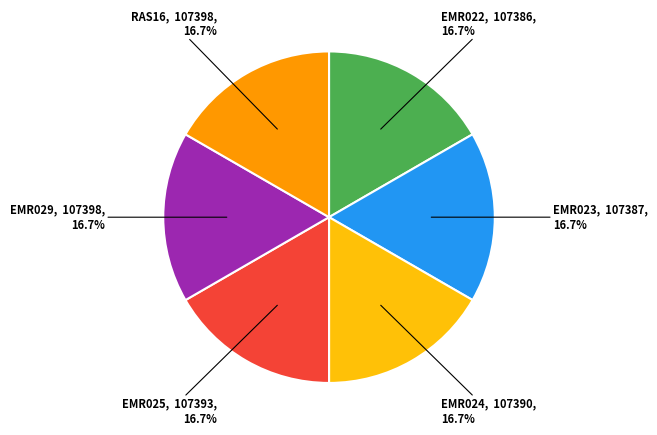

Is there a majority slice in this chart?

No